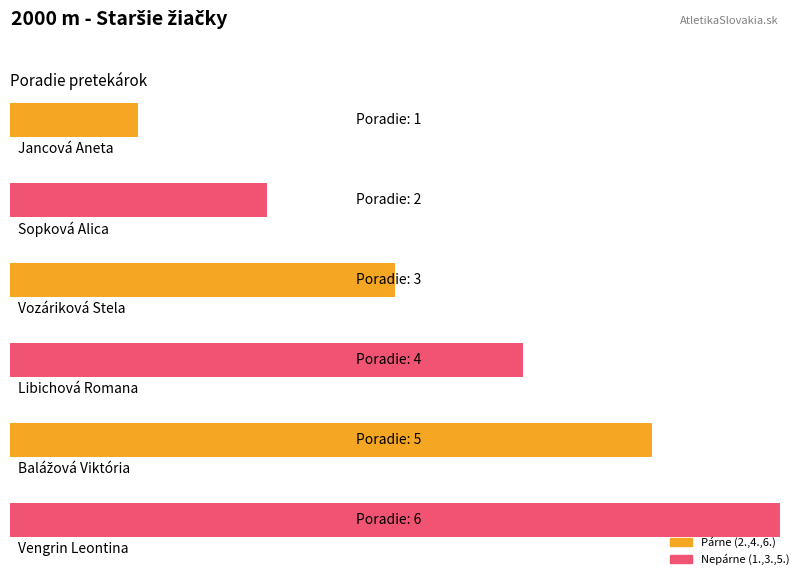

What is the sum of the values at Jancová Aneta and Vengrin Leontina?

18.4